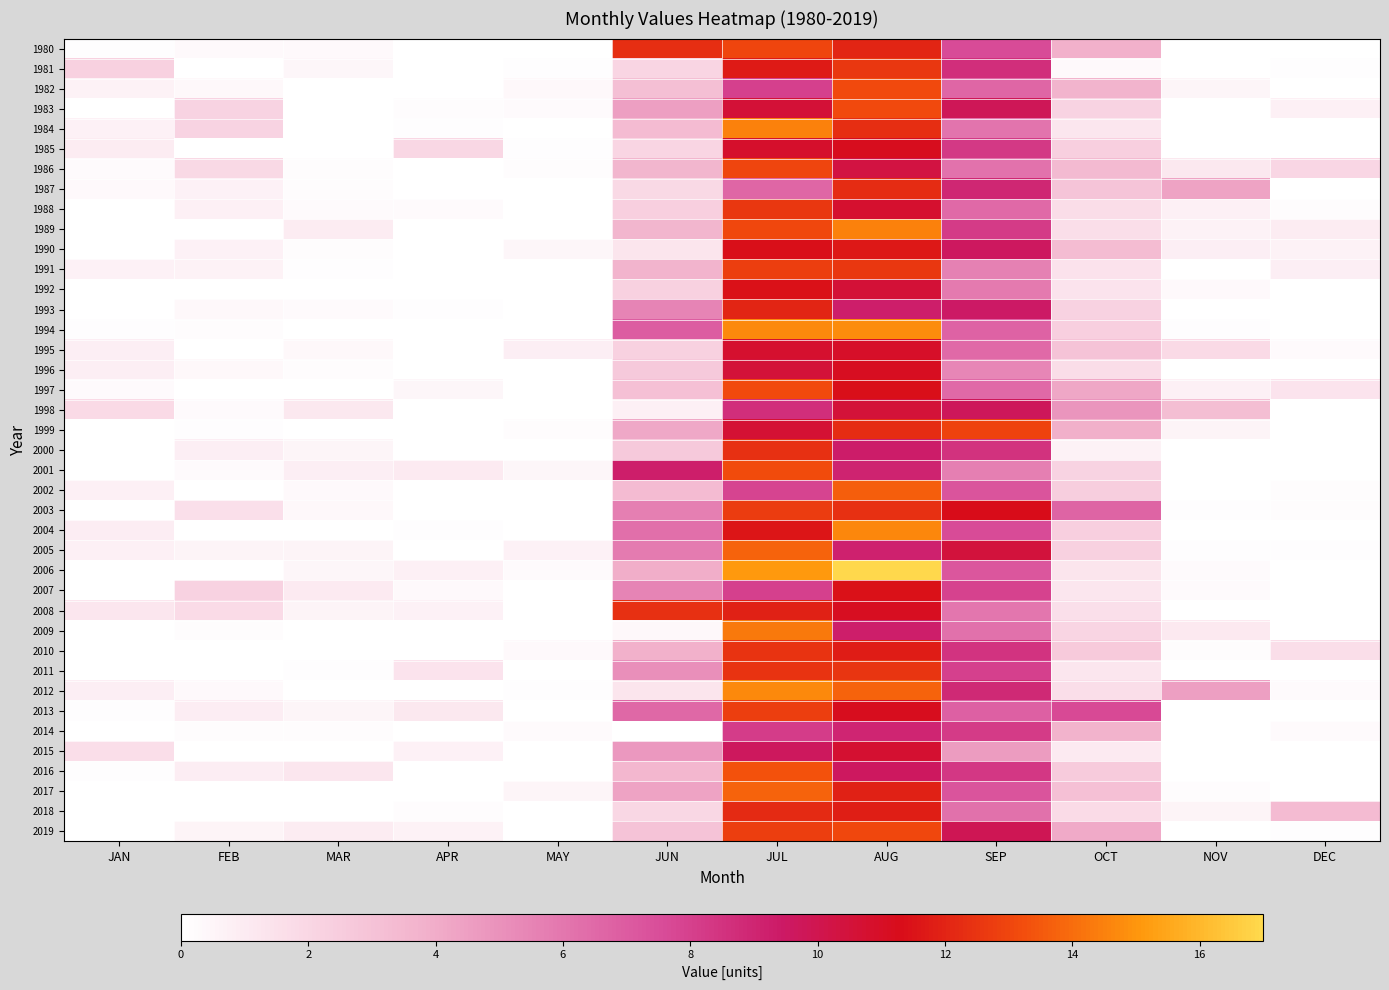

What is the maximum value shown in the chart?

17.0